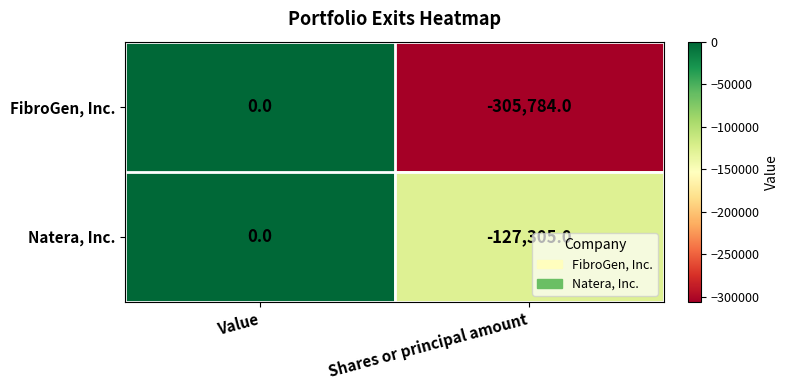

Reading right to left, extract all data points from this chart.

FibroGen, Inc.: -305784	0
Natera, Inc.: -127305	0